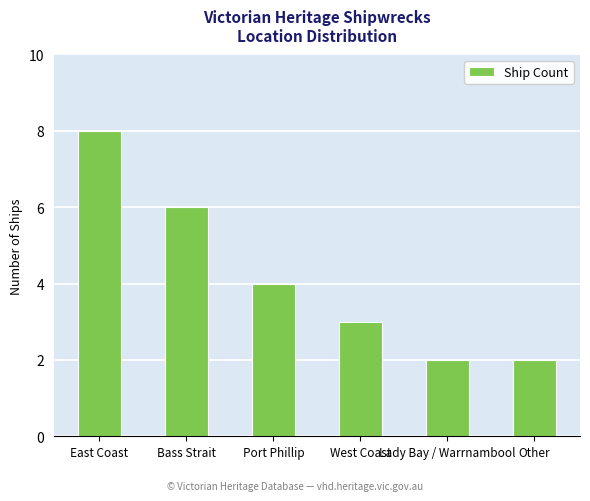

How many data points does each series have?

6